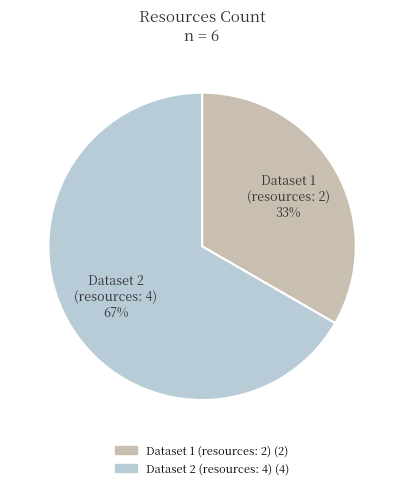

To the nearest percent, what portion does Dataset 1 (resources: 2) represent?

33%